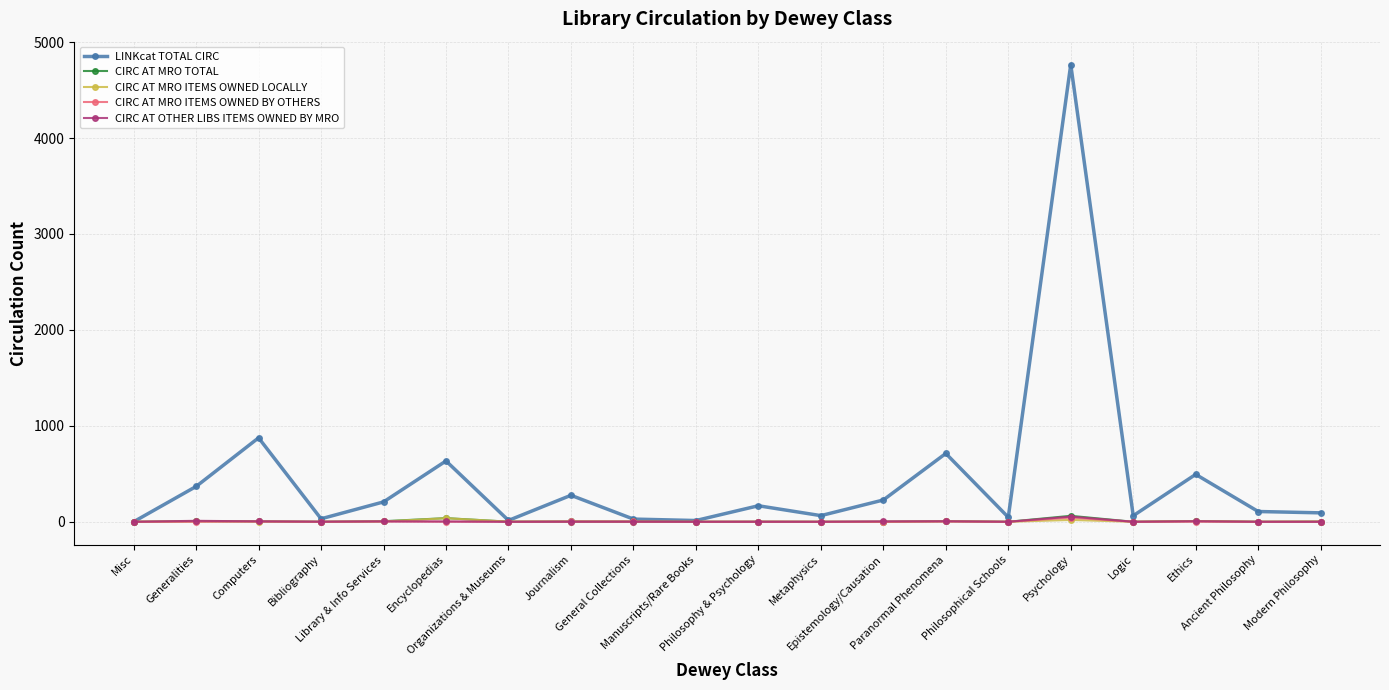

True or false: CIRC AT MRO ITEMS OWNED LOCALLY has more than 0 points higher than both neighbors.

True